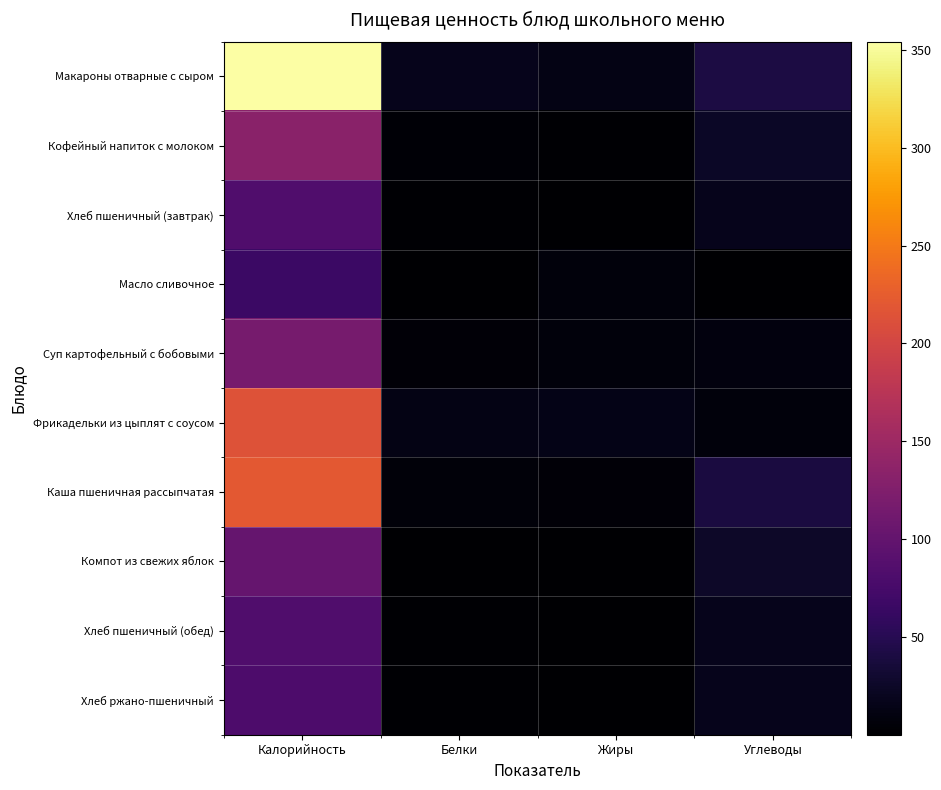

Which series has the largest range (max minus min)?

Макароны отварные с сыром